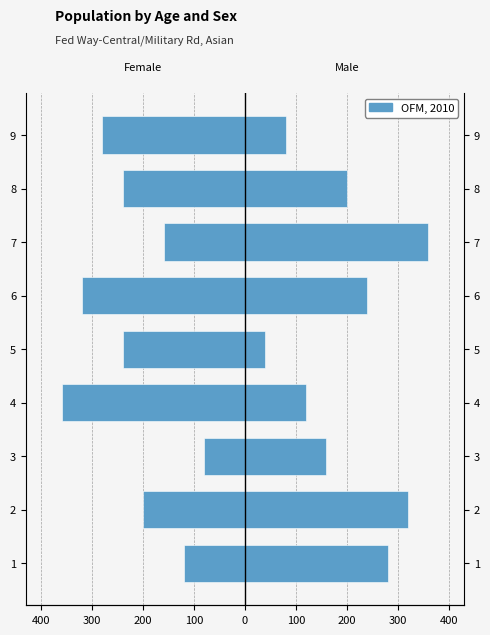

Is the value of Female at 9 greater than the value of Male at 8?

No